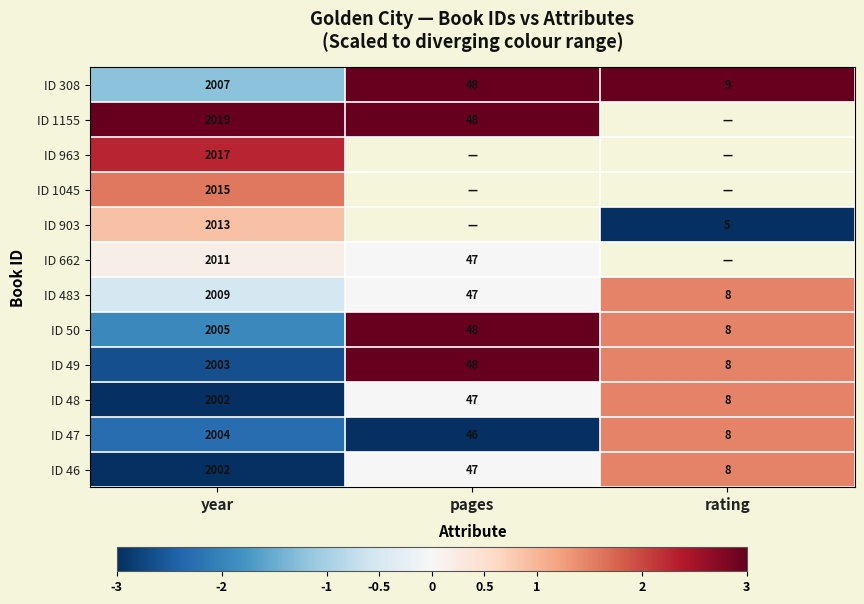

At which label does ID 46 reach its peak?

year